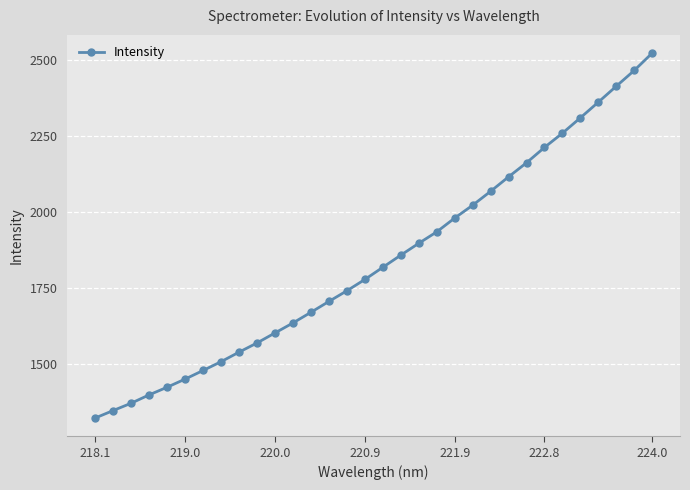

Does the chart display data point markers on the line(s)?

Yes